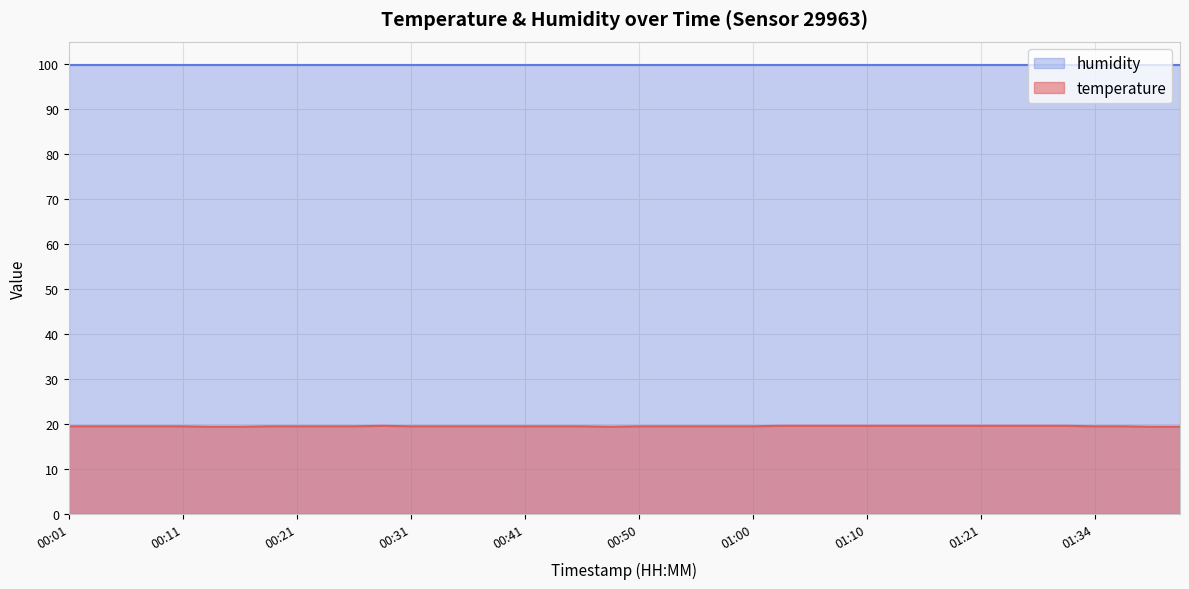

Is it true that the value at 01:05 is 19.6?

True